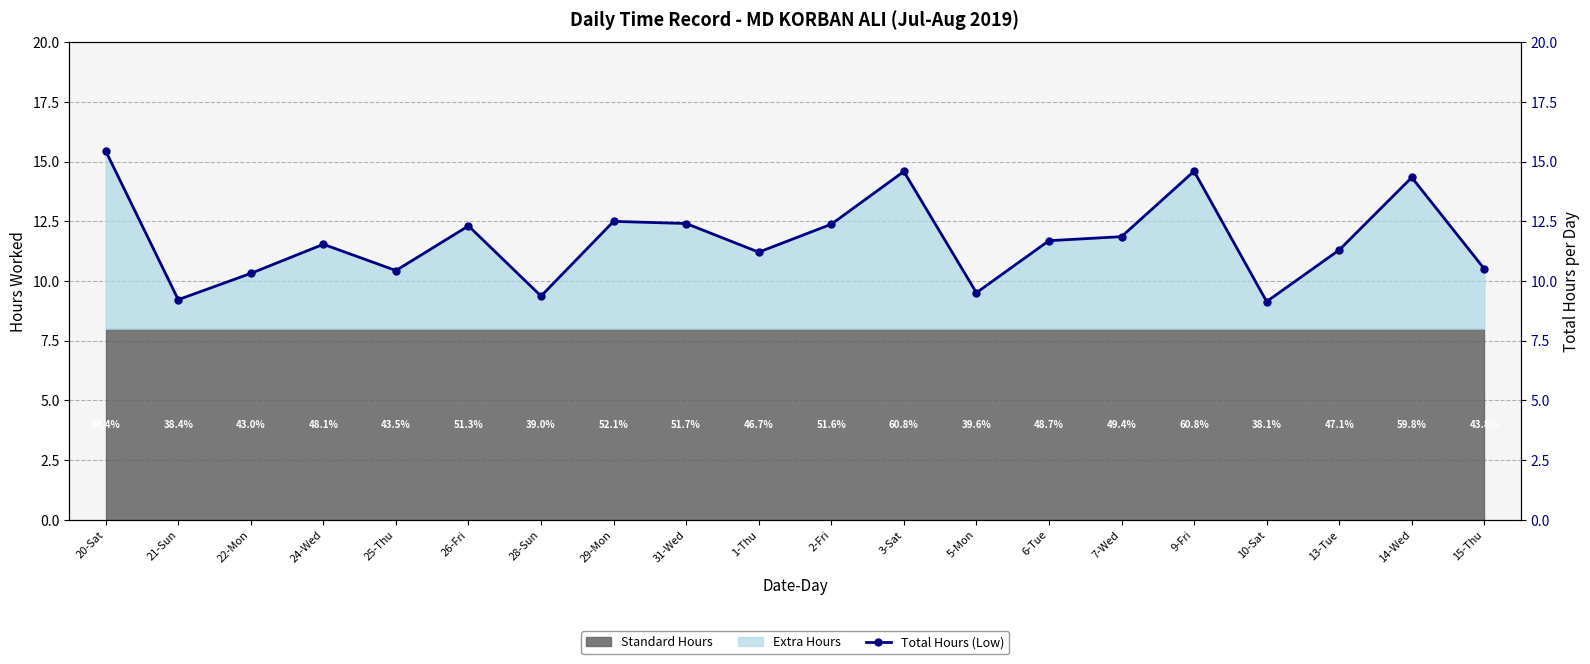

Where is the data nearest to the value 12?

7-Wed